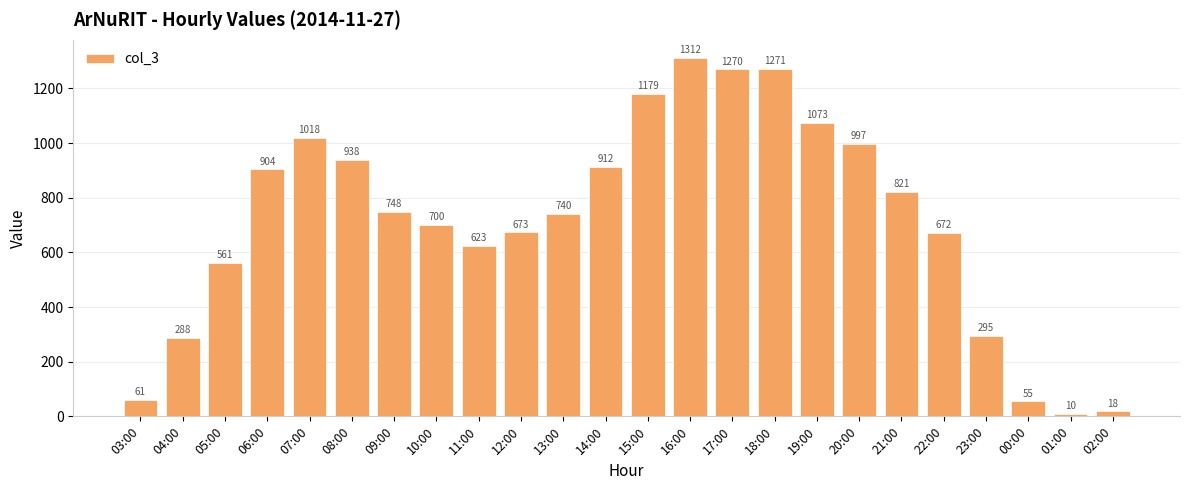

What is the sum of all values?

17139